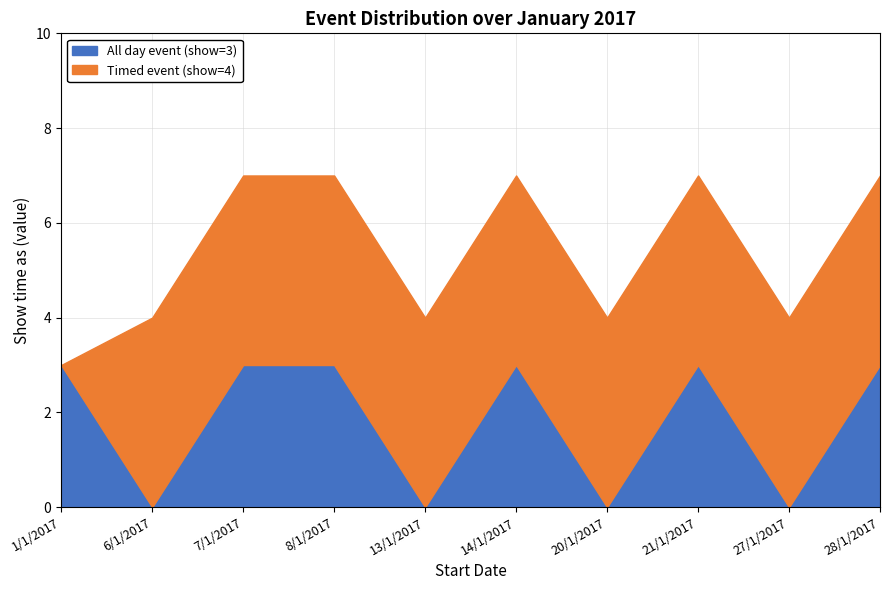

Reading right to left, transcribe all the data shown in this chart.

All day event (show=3): 3	0	3	0	3	0	3	3	0	3
Timed event (show=4): 4	4	4	4	4	4	4	4	4	0